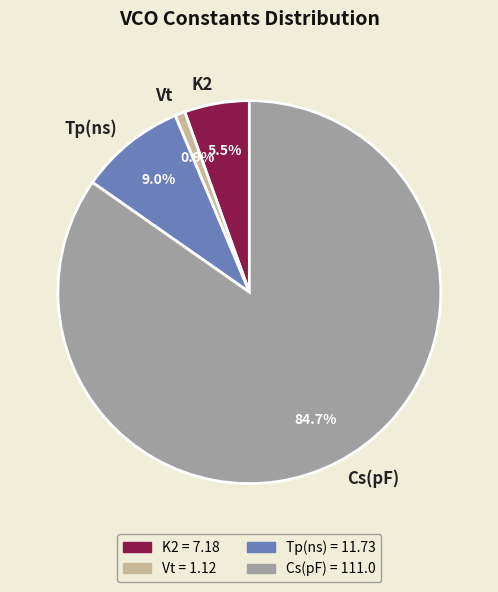

Rank the categories by value from highest to lowest.

Cs(pF), Tp(ns), K2, Vt